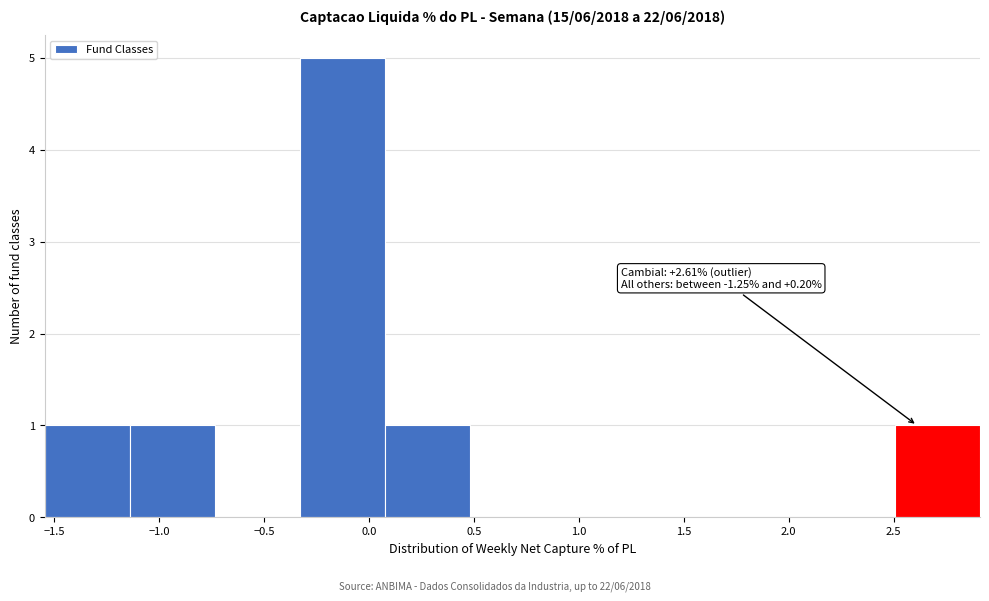

Over which range of the x-axis is the bar tallest?

-0.35 to 0.05